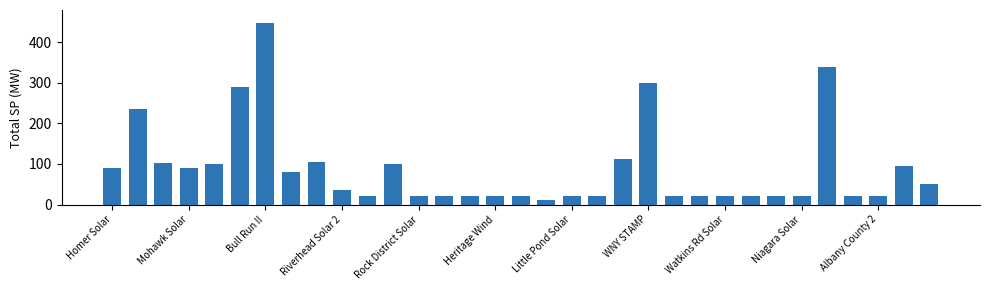

What is the minimum value shown in the chart?

10.0